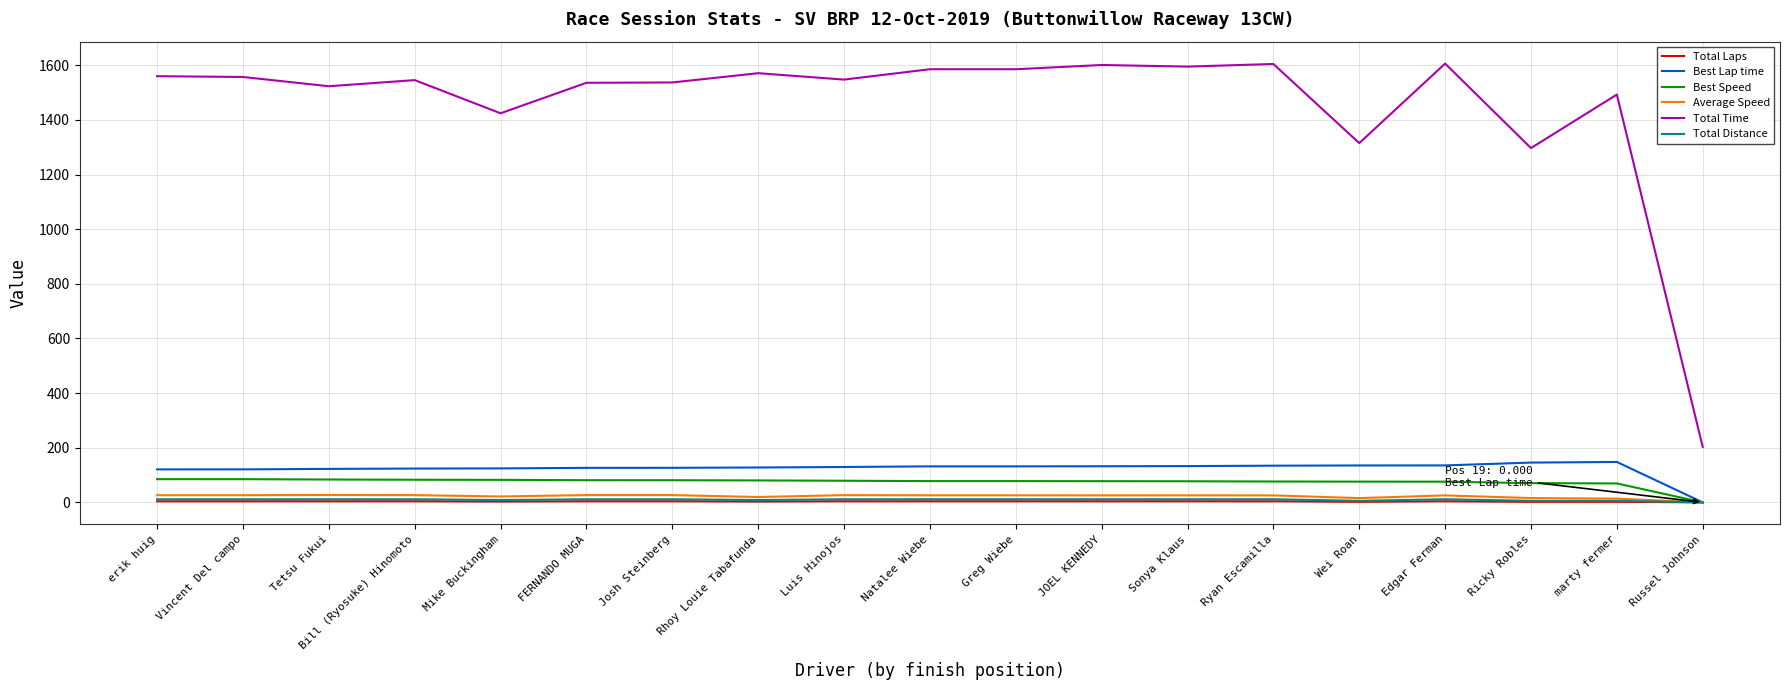

True or false: Total Time and Best Lap time intersect in this chart.

False